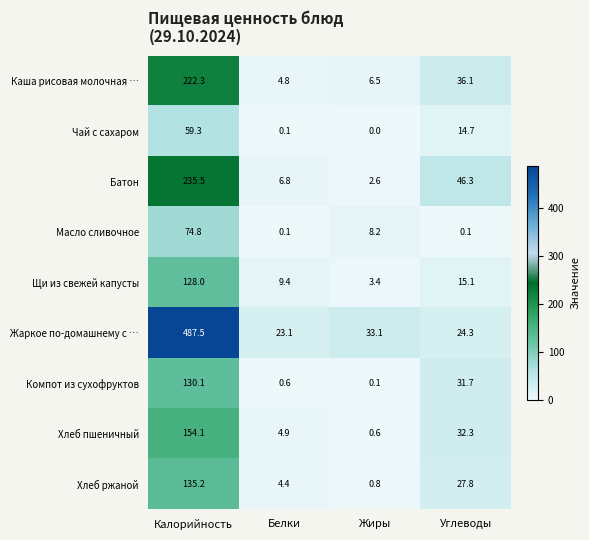

List the series in order of their peak value, lowest first.

Чай с сахаром, Масло сливочное, Щи из свежей капусты, Компот из сухофруктов, Хлеб ржаной, Хлеб пшеничный, Каша рисовая молочная …, Батон, Жаркое по-домашнему с …